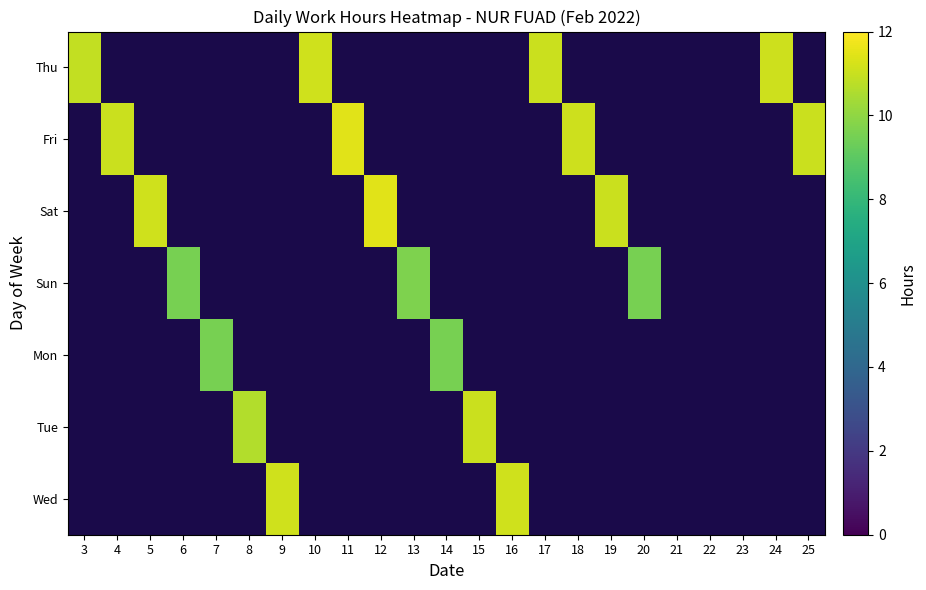

What is the difference between the highest and lowest values at 12?

11.4